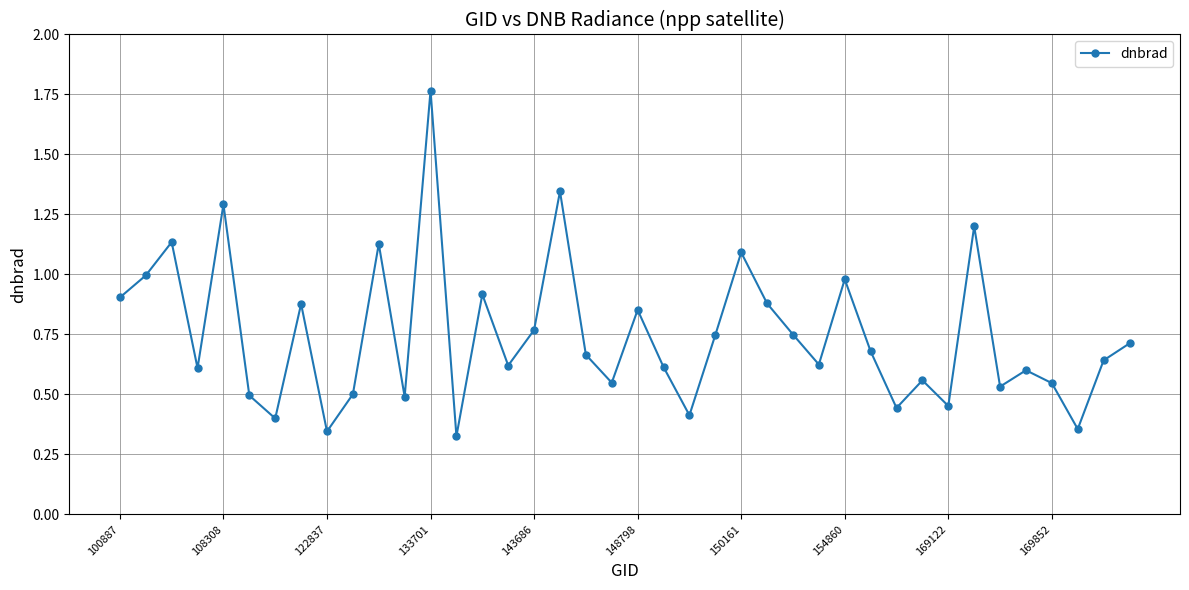

What is the difference between the maximum and minimum values?

1.4